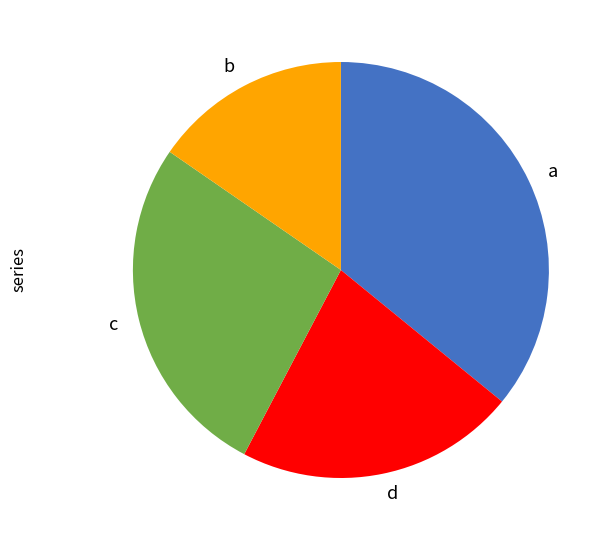

Count the number of slices in the pie.

4